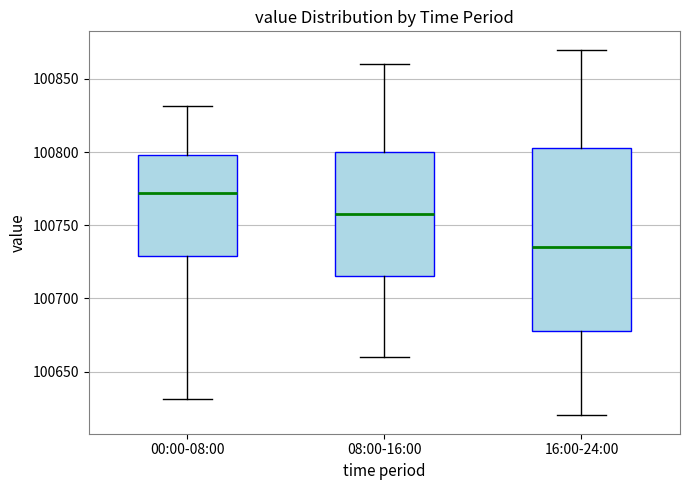

Which box is the tallest, from its lower edge to its upper edge?

16:00-24:00